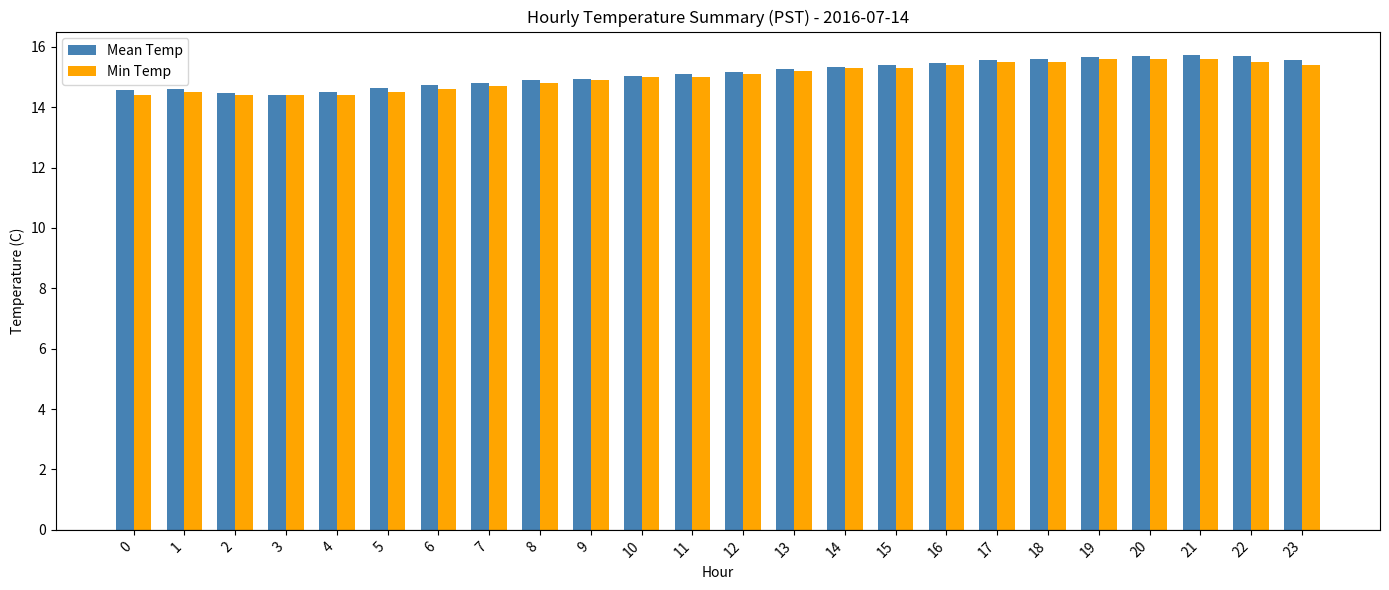

What is the sum of the Min Temp values at 13 and 18?

30.7